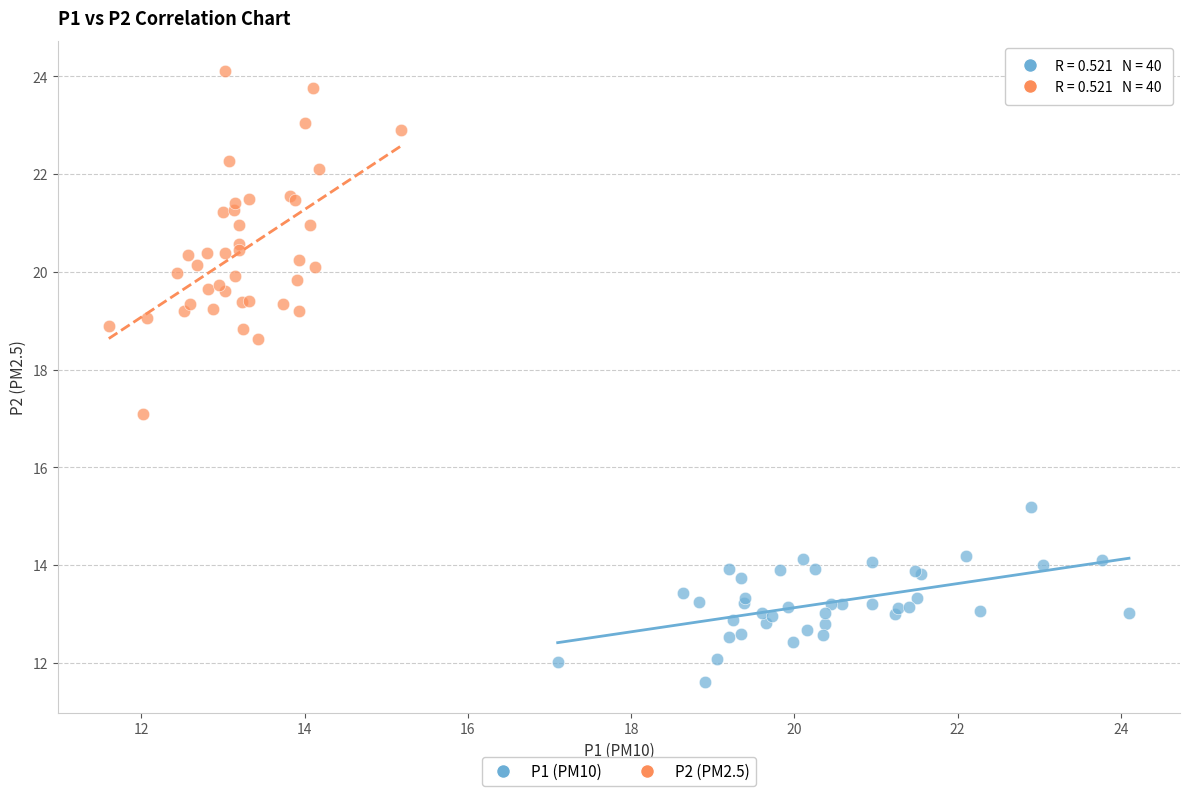

Which series contains the highest Y value?

P2 (PM2.5)